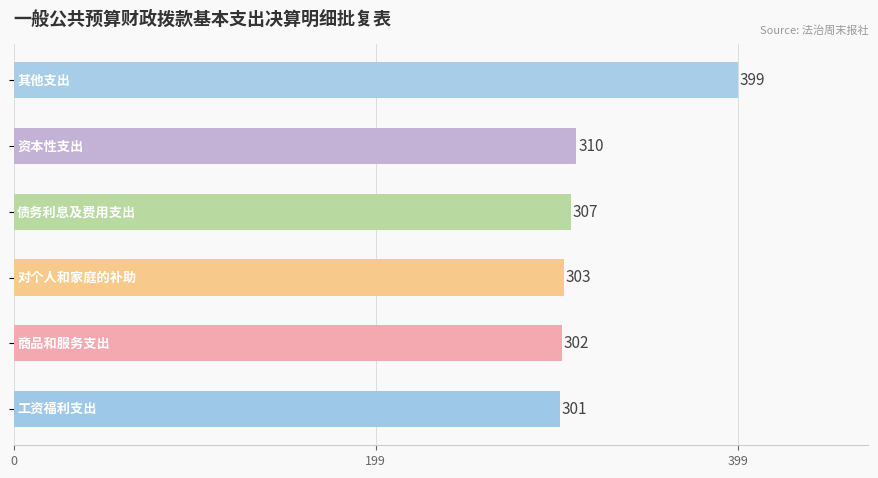

What is the greatest value displayed?

399